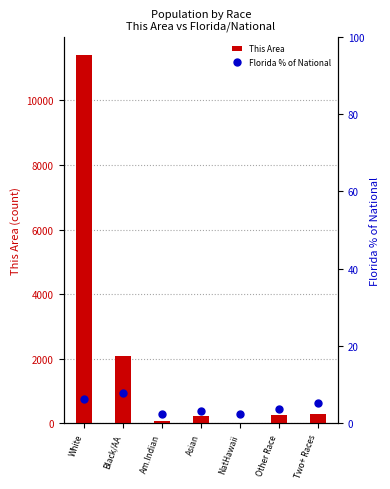

Which series contains the lowest Y value?

Florida % of National